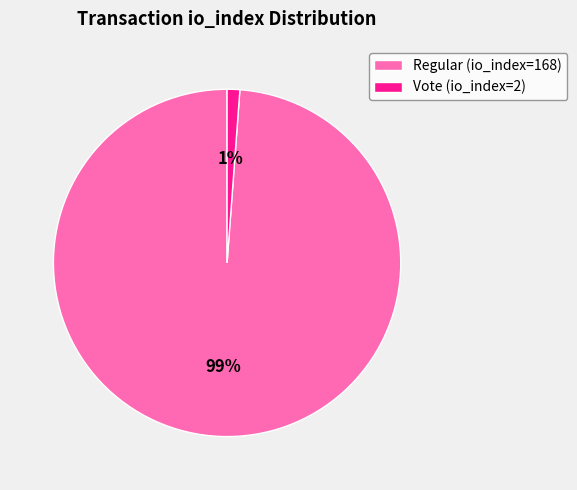

Count the number of slices in the pie.

2